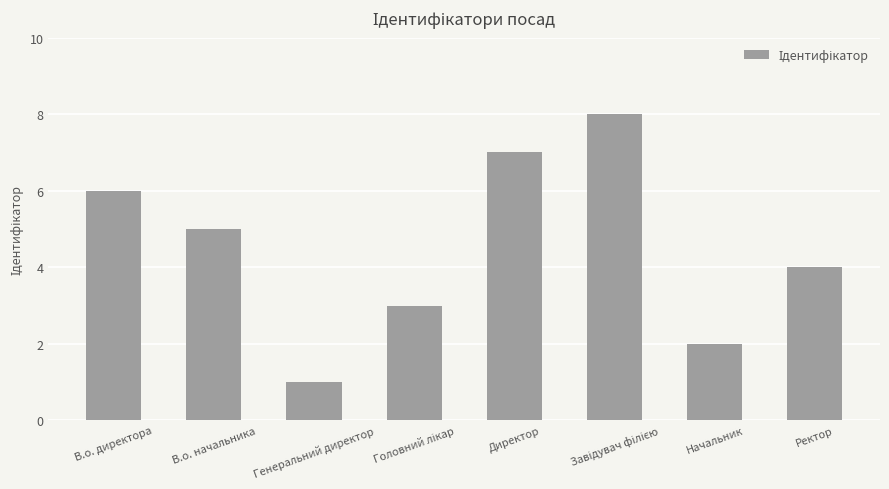

Is it true that the value at В.о. директора is 6?

True